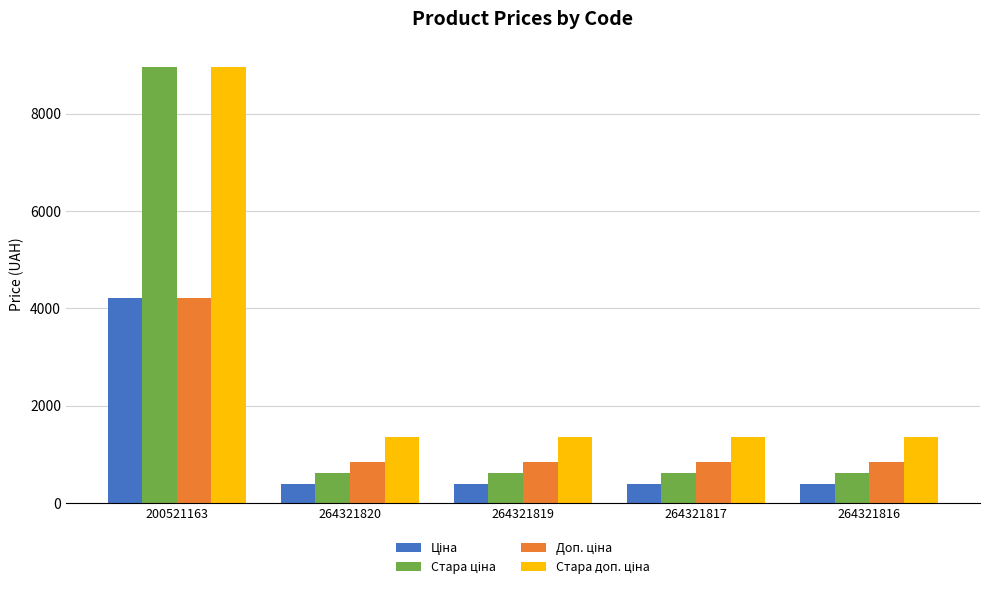

At which category is the sum across all series the highest?

200521163